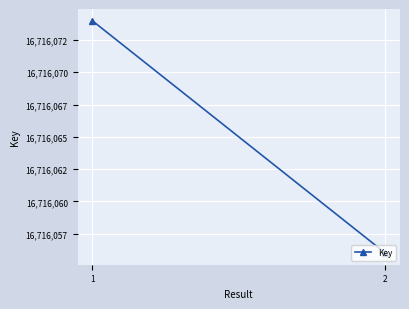

What value does the data have at 1?

16716074